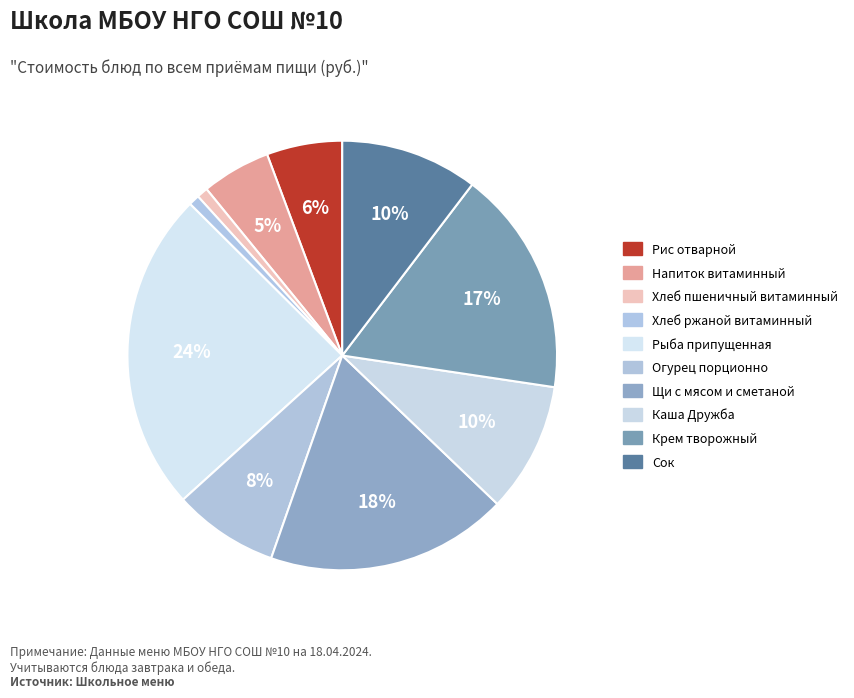

To the nearest percent, what is the combined percentage of Крем творожный and Огурец порционно?

25%